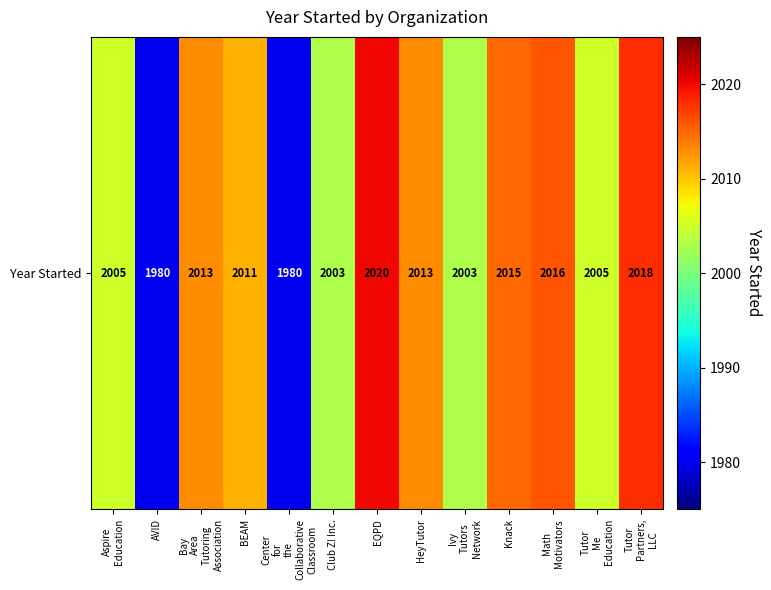

What is the approximate value at Tutor
Partners,
LLC, to the nearest 10?

2020